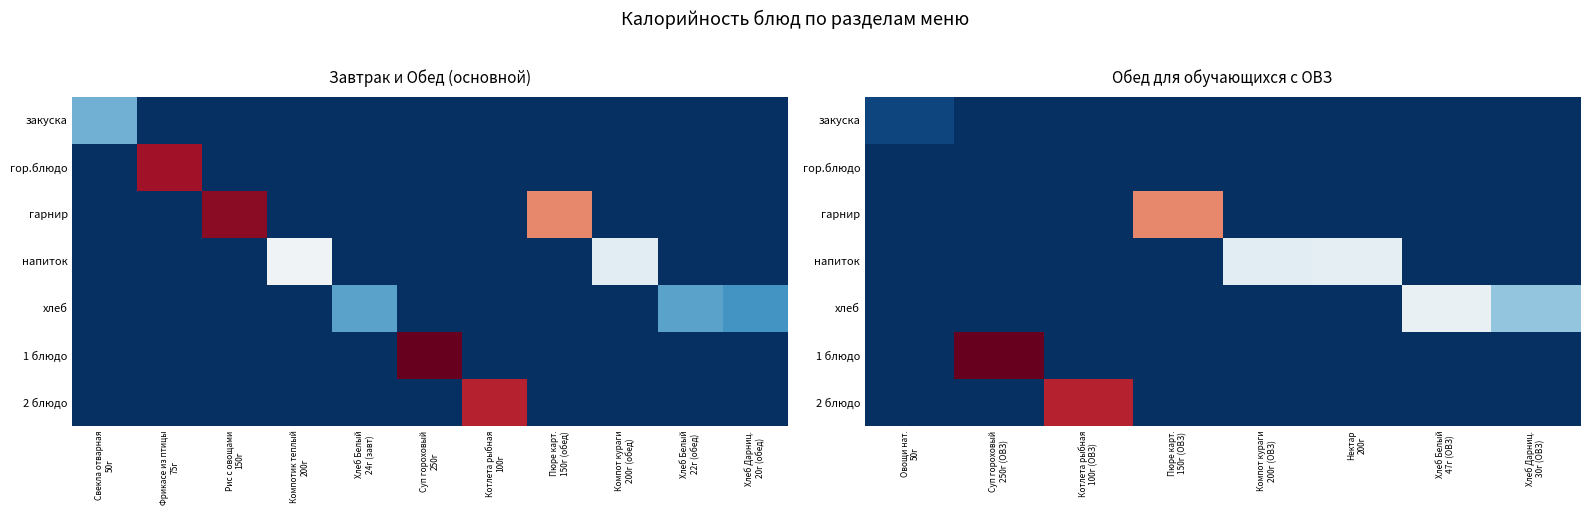

Which series has the largest total across all categories?

1 блюдо